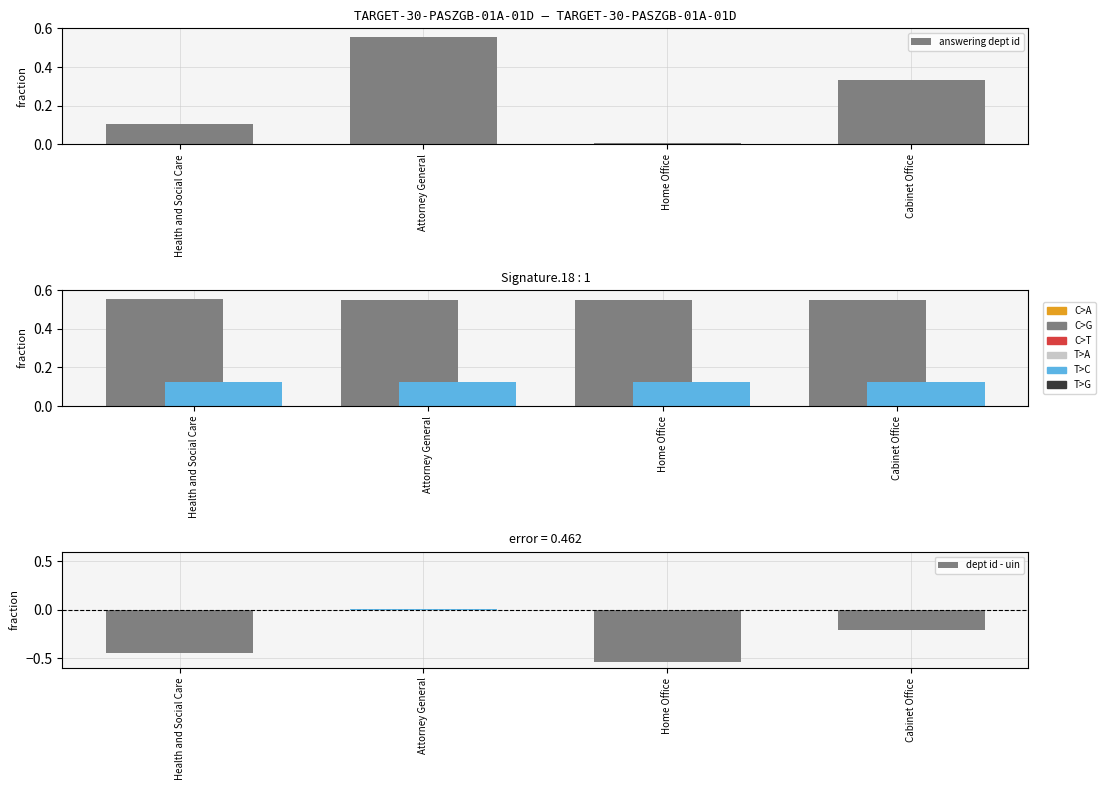

What is the label of the 4th bar from the left?

Cabinet Office